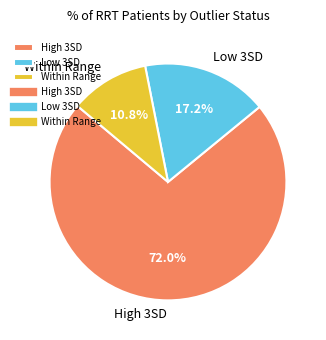

What is the ratio of the value at High 3SD to the value at Within Range?

6.7